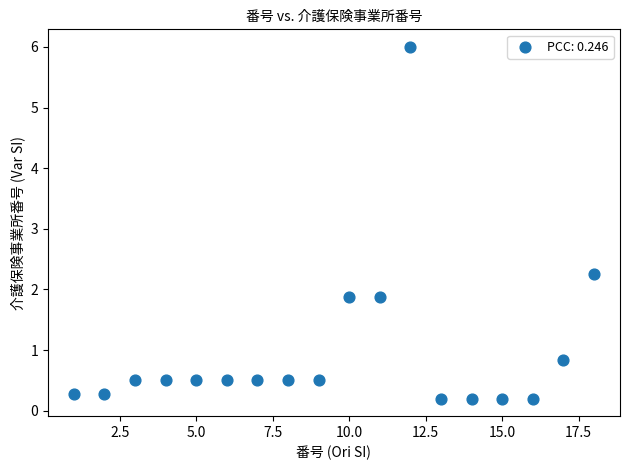

What Y value in the scatter plot is closest to 3?

2.3